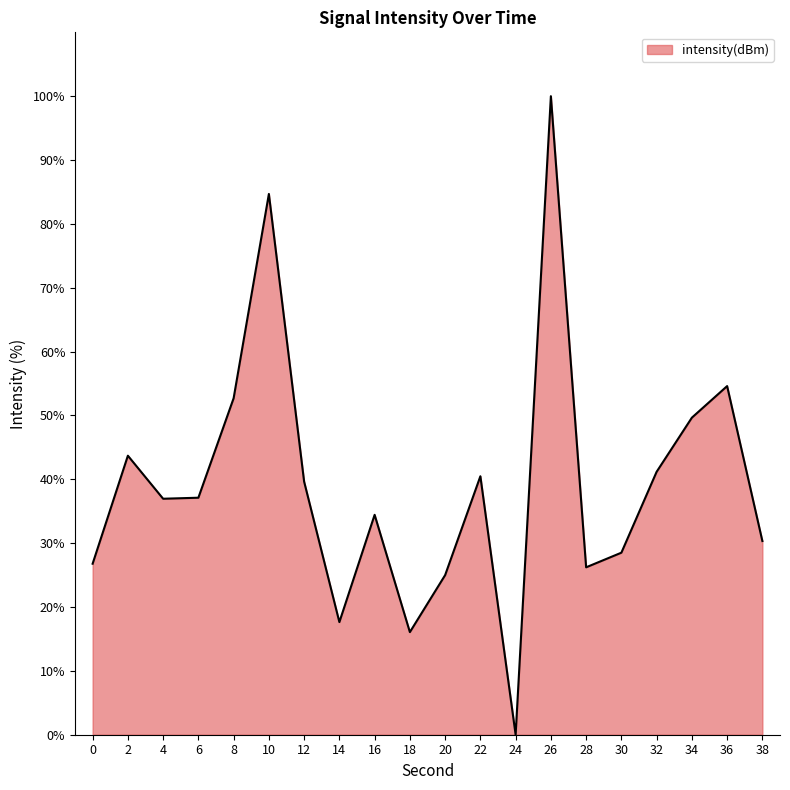

Read the value at 10.

84.7